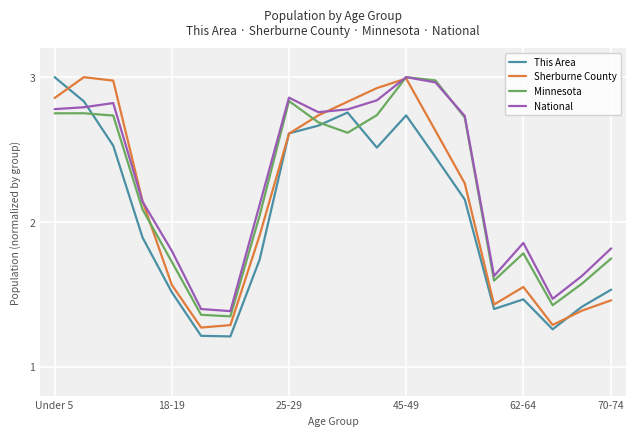

What is the smallest value displayed?

1.2